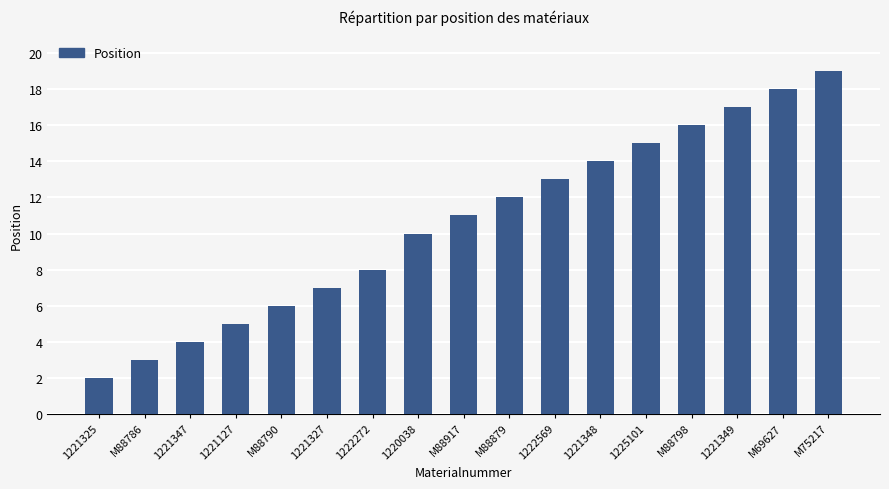

What is the value of the 16th bar from the left?

18